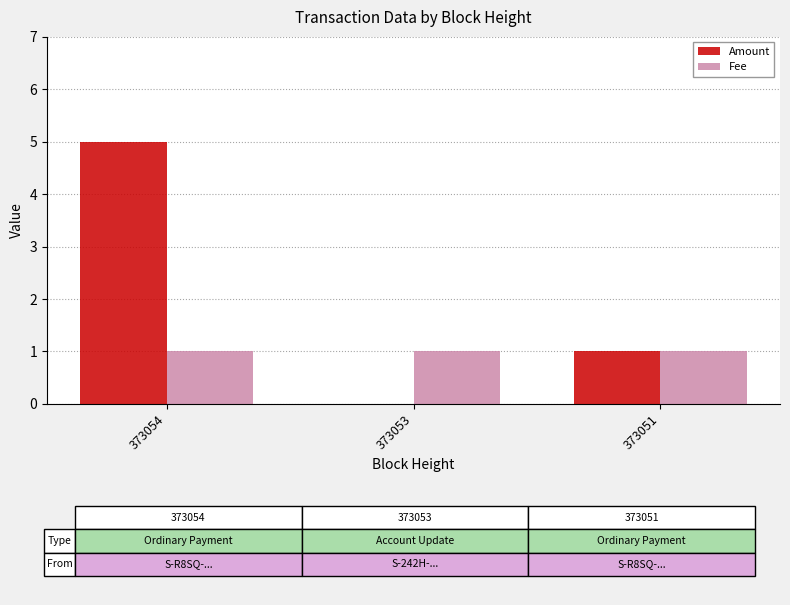

Which series changed the most between 373054 and 373051?

Amount